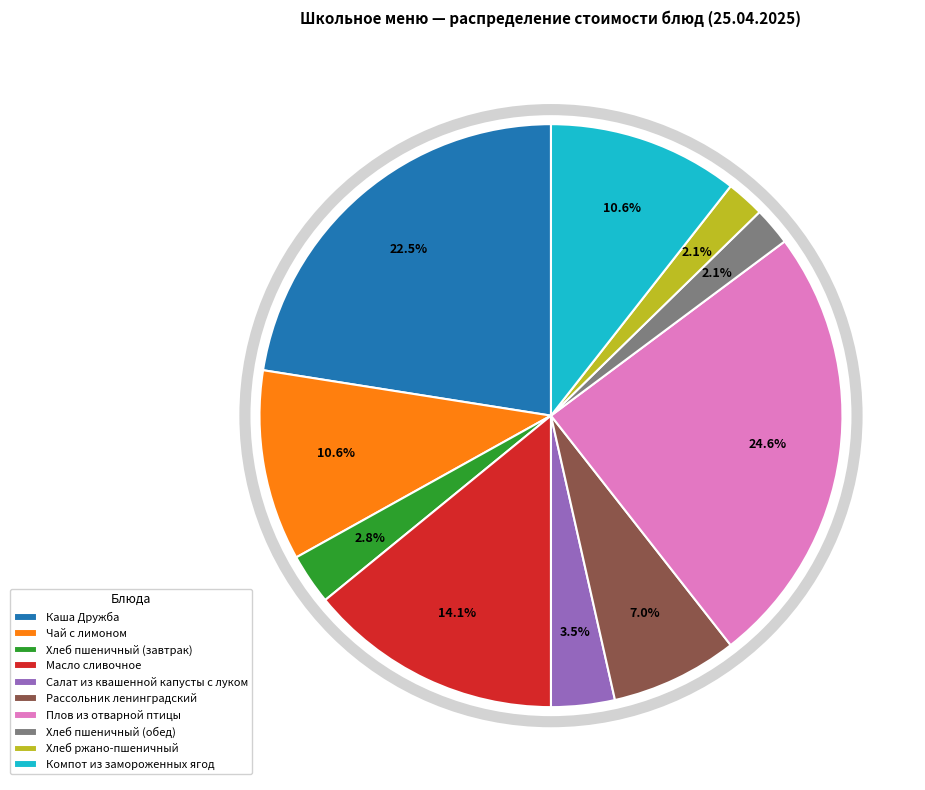

What is the total percentage of Каша Дружба and Хлеб пшеничный (завтрак)?

25.3%